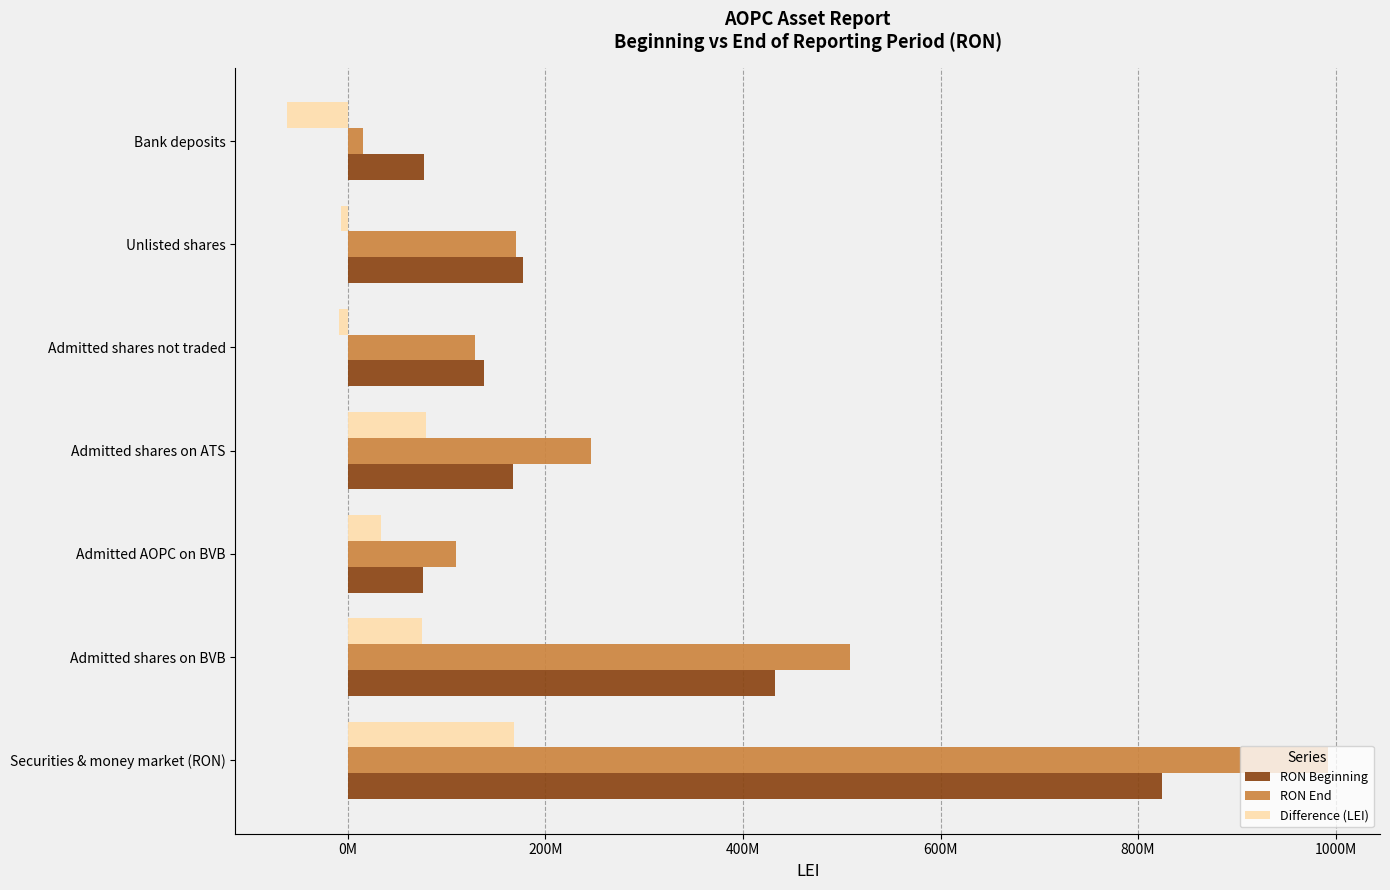

What are all the series names shown in the legend?

RON Beginning, RON End, Difference (LEI)